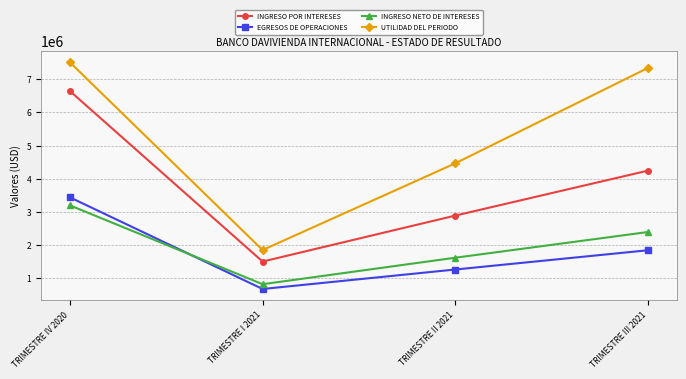

What is the label of the 2nd point from the left?

TRIMESTRE I 2021